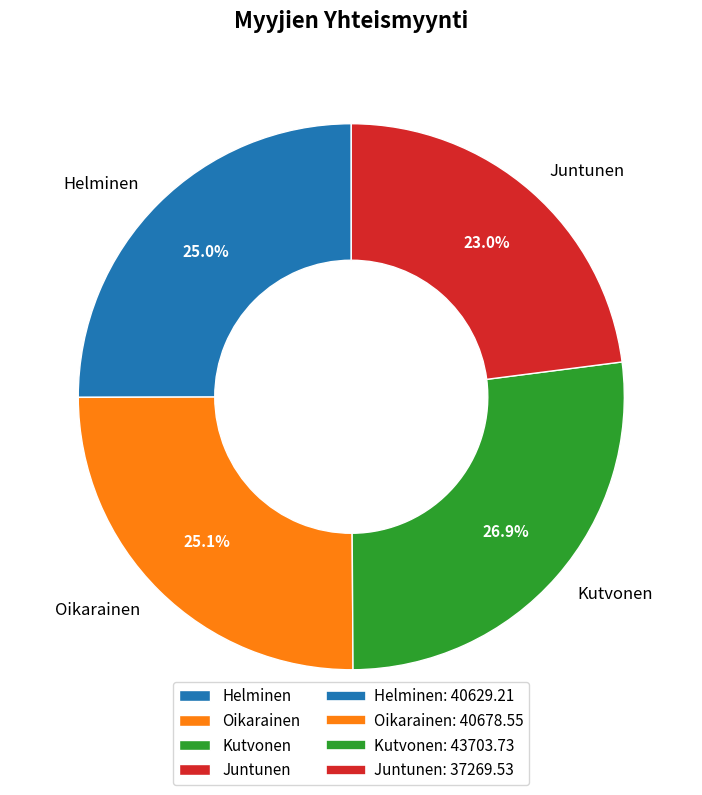

Which has a higher value, Oikarainen or Kutvonen?

Kutvonen